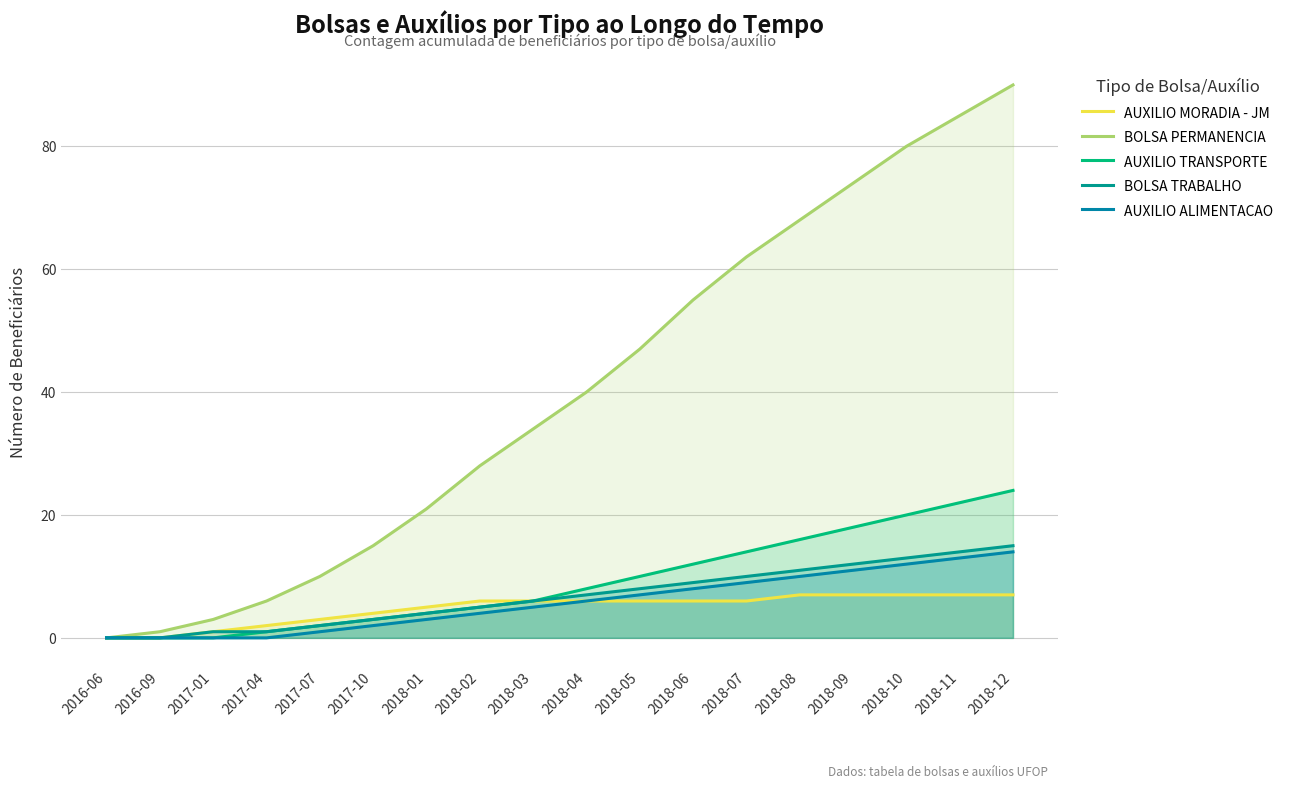

At how many categories does at least one series exceed 85?

1